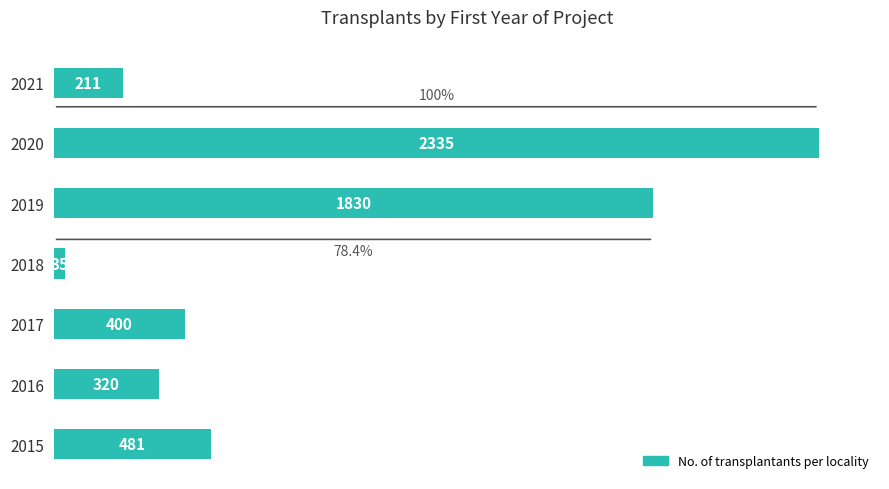

Which category has the highest value across all series?

2020